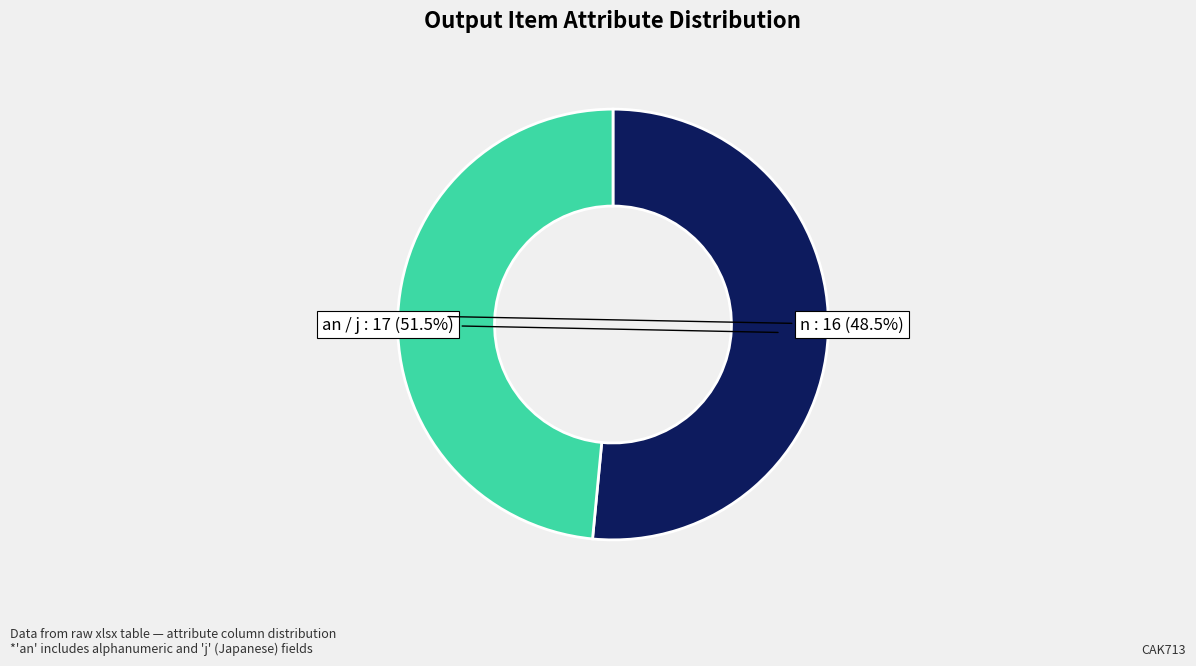

Does any single category account for the majority?

Yes